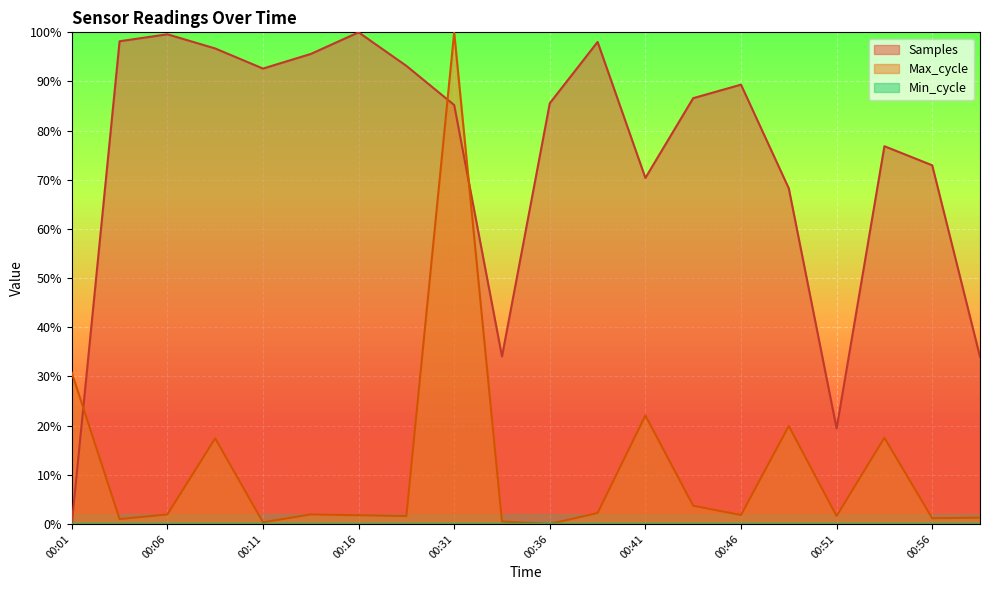

At 00:51, list the series in order from largest to smallest.

Samples, Max_cycle